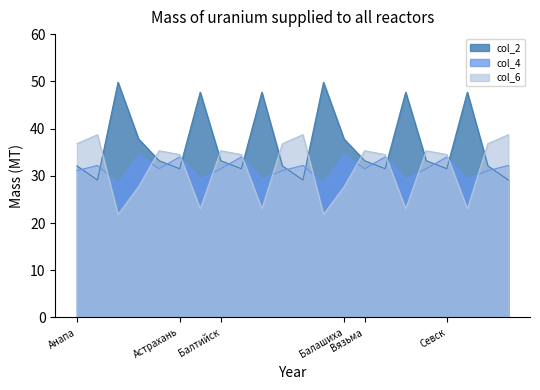

Does the chart have visible grid lines?

No